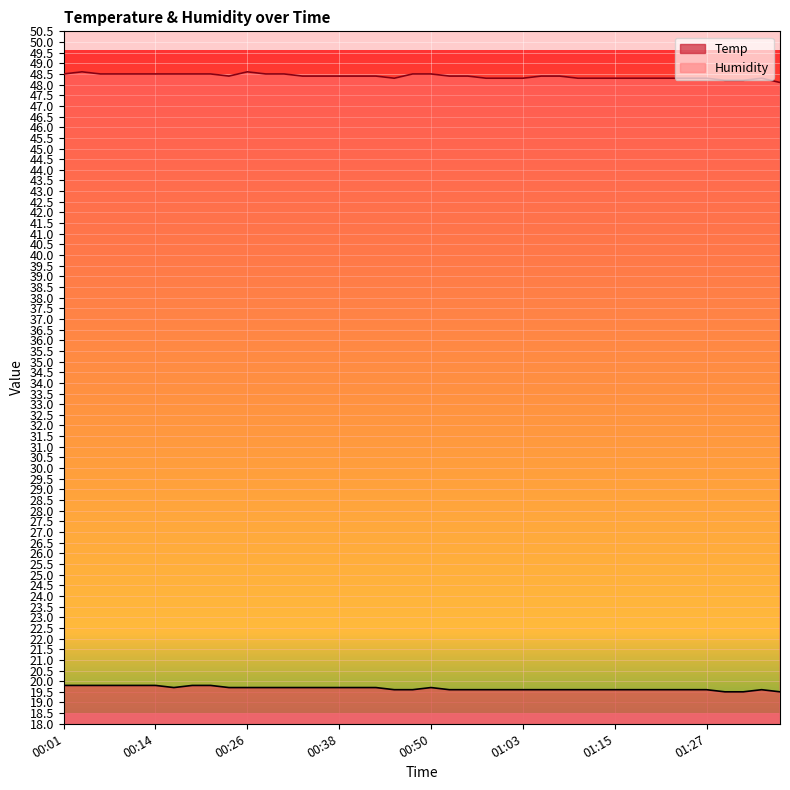

How many lines are shown in the chart?

2